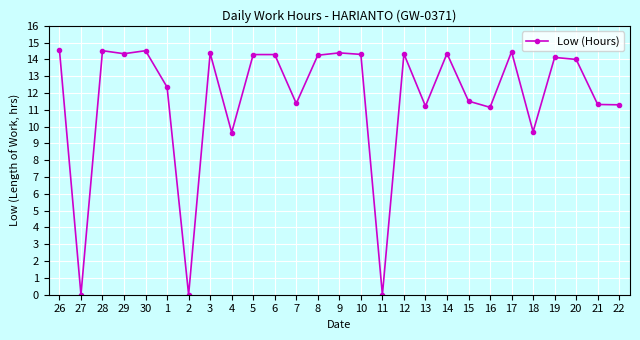

True or false: there are more than 0 points higher than both neighbors.

True